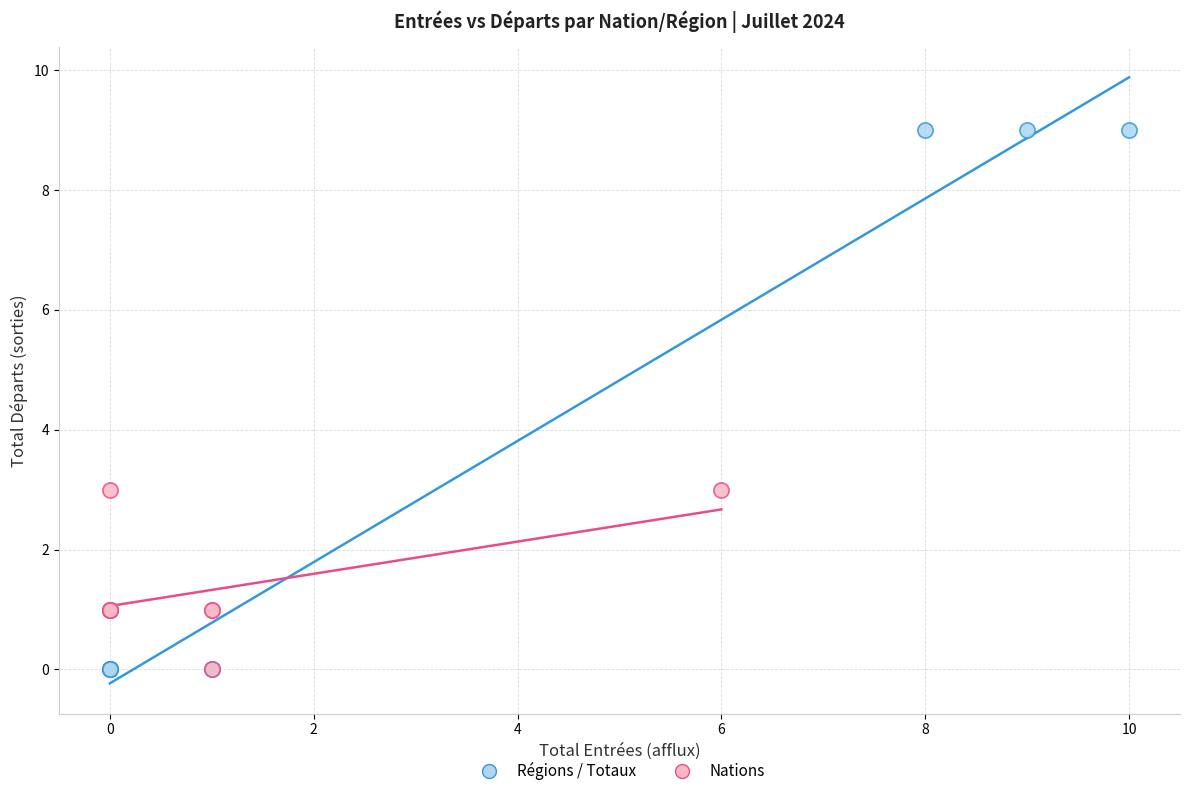

Which series reaches the maximum Y coordinate?

Régions / Totaux